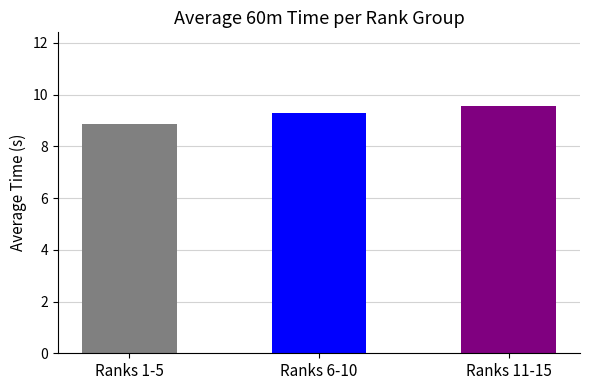

What position from the right is Ranks 11-15?

1